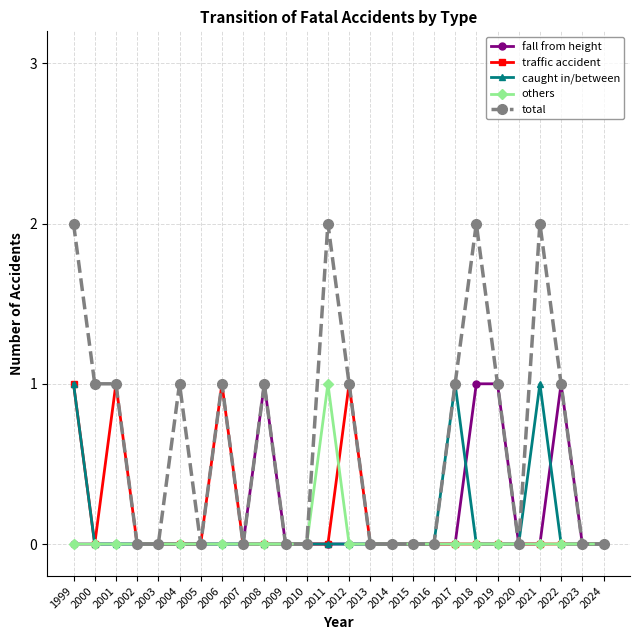

At which category does traffic accident reach its first local peak?

2001